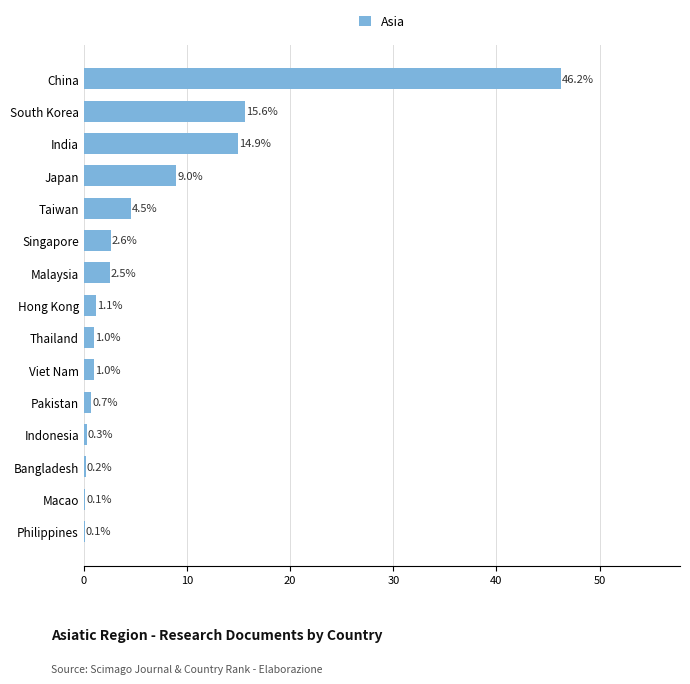

What is the greatest value displayed?

46.2